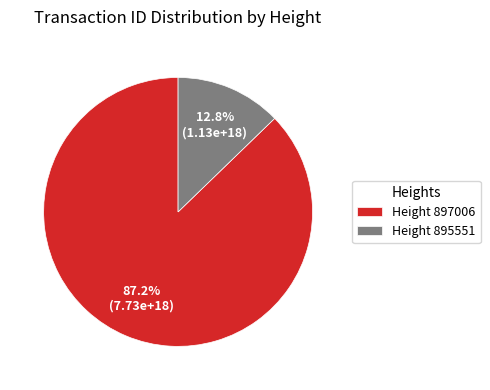

Between Height 897006 and Height 895551, which is larger?

Height 897006